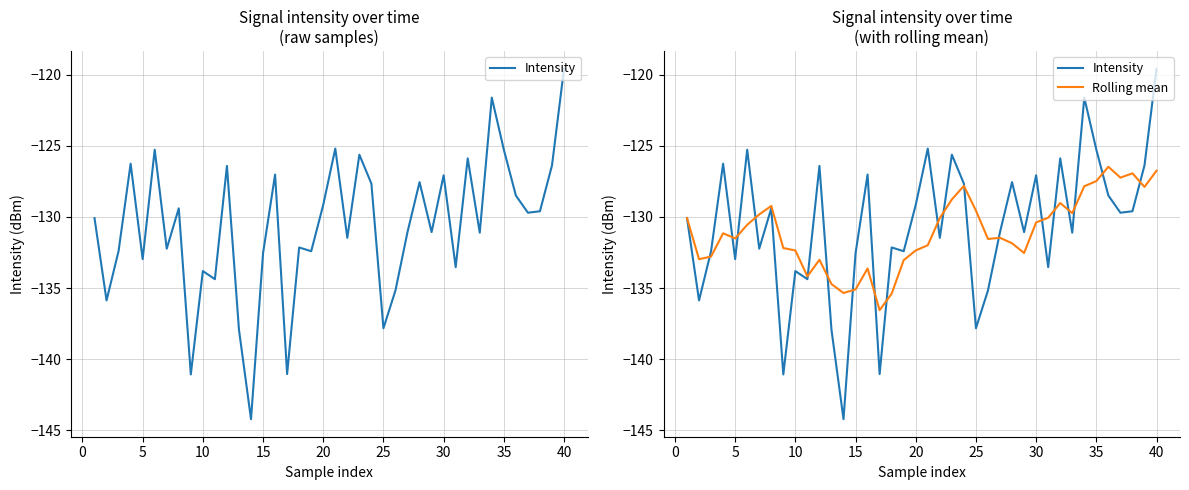

True or false: Rolling mean has a value of -131.9 at 27.

True